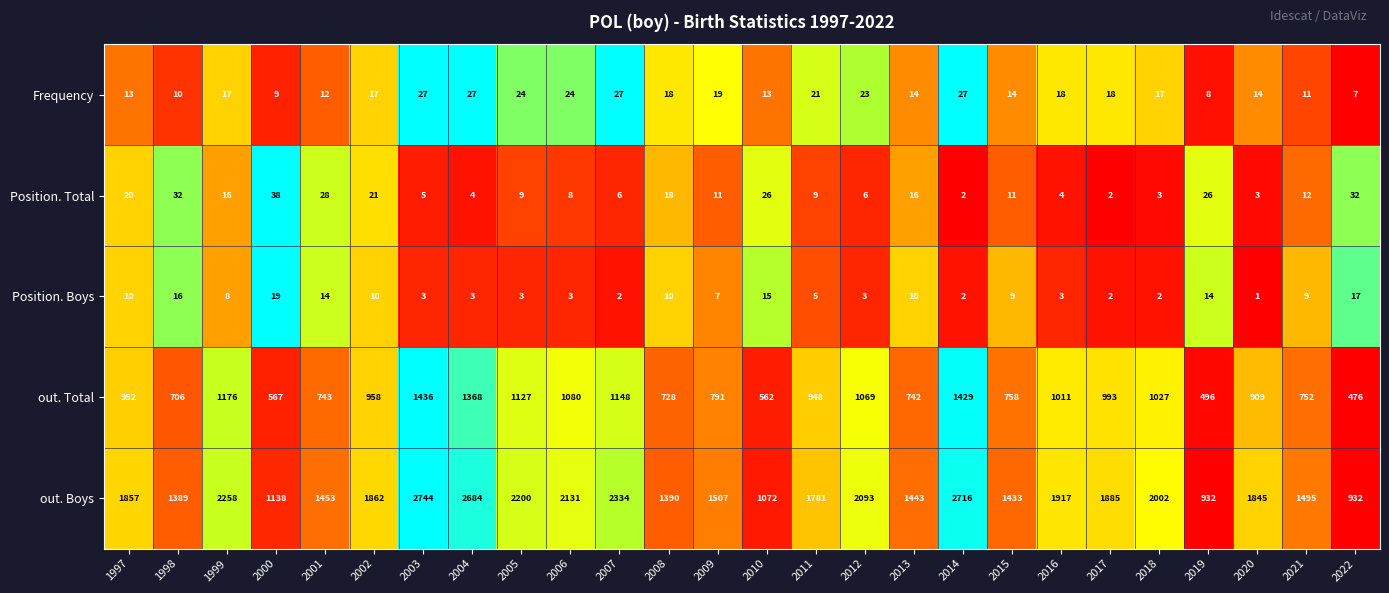

What is the greatest value displayed?

2744